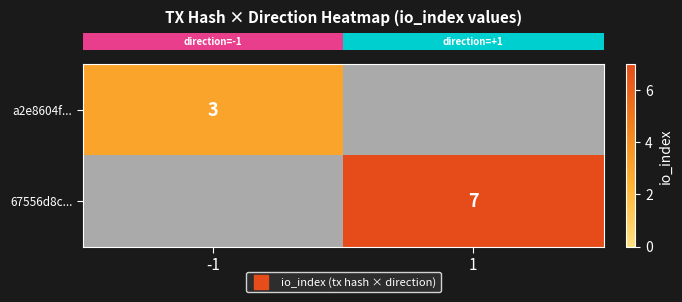

How many positive values does the row_0 series have?

1